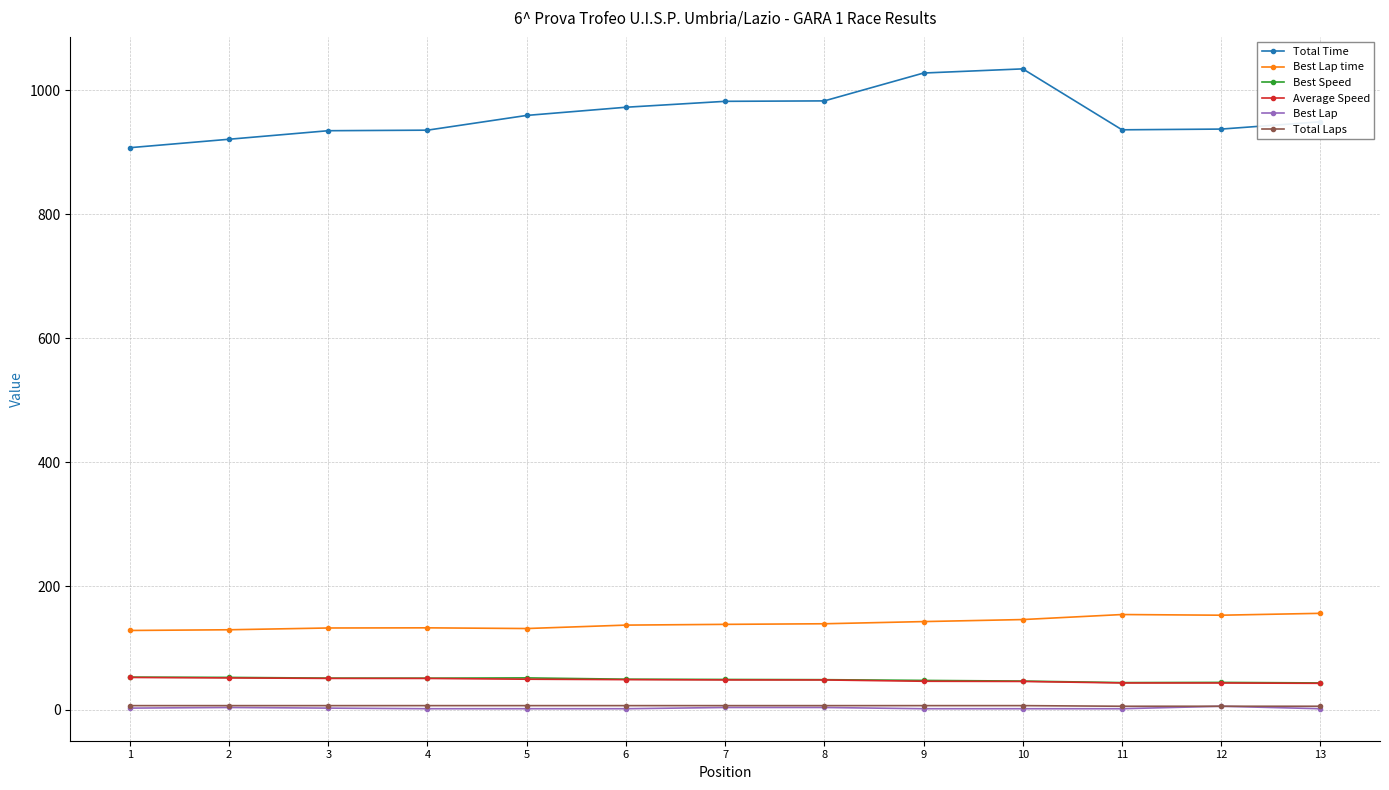

What is the maximum value for Best Lap?

6.0